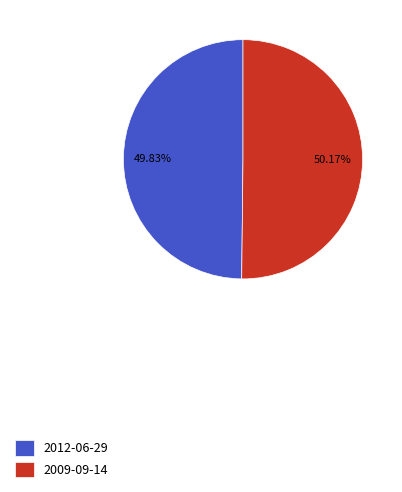

Count the number of slices in the pie.

2